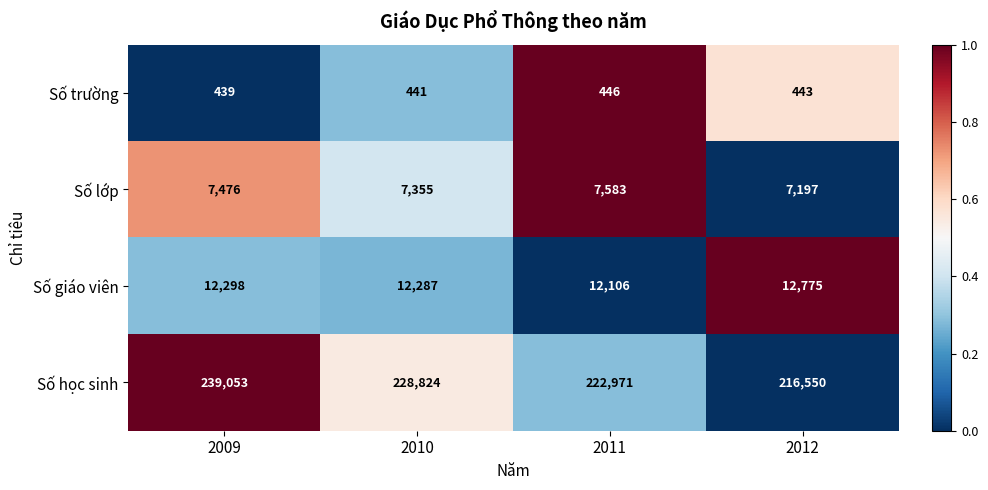

Rank the series by their maximum value, from lowest to highest.

Số trường, Số lớp, Số giáo viên, Số học sinh